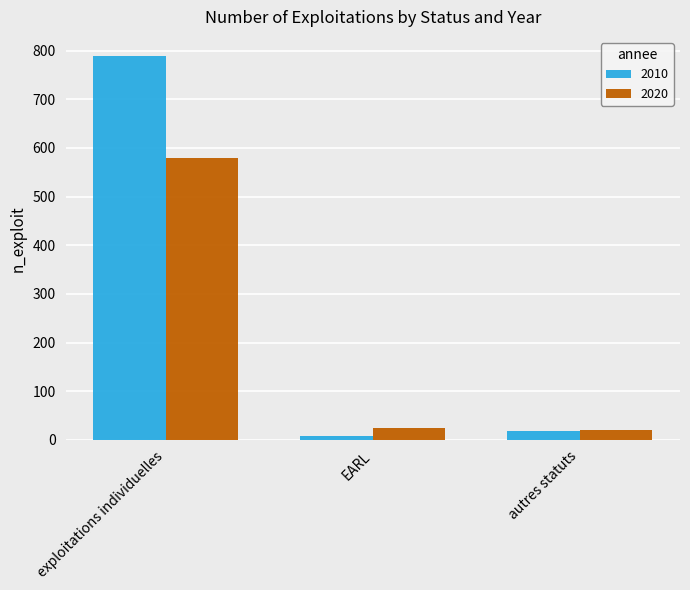

What is the maximum value for 2020?

579